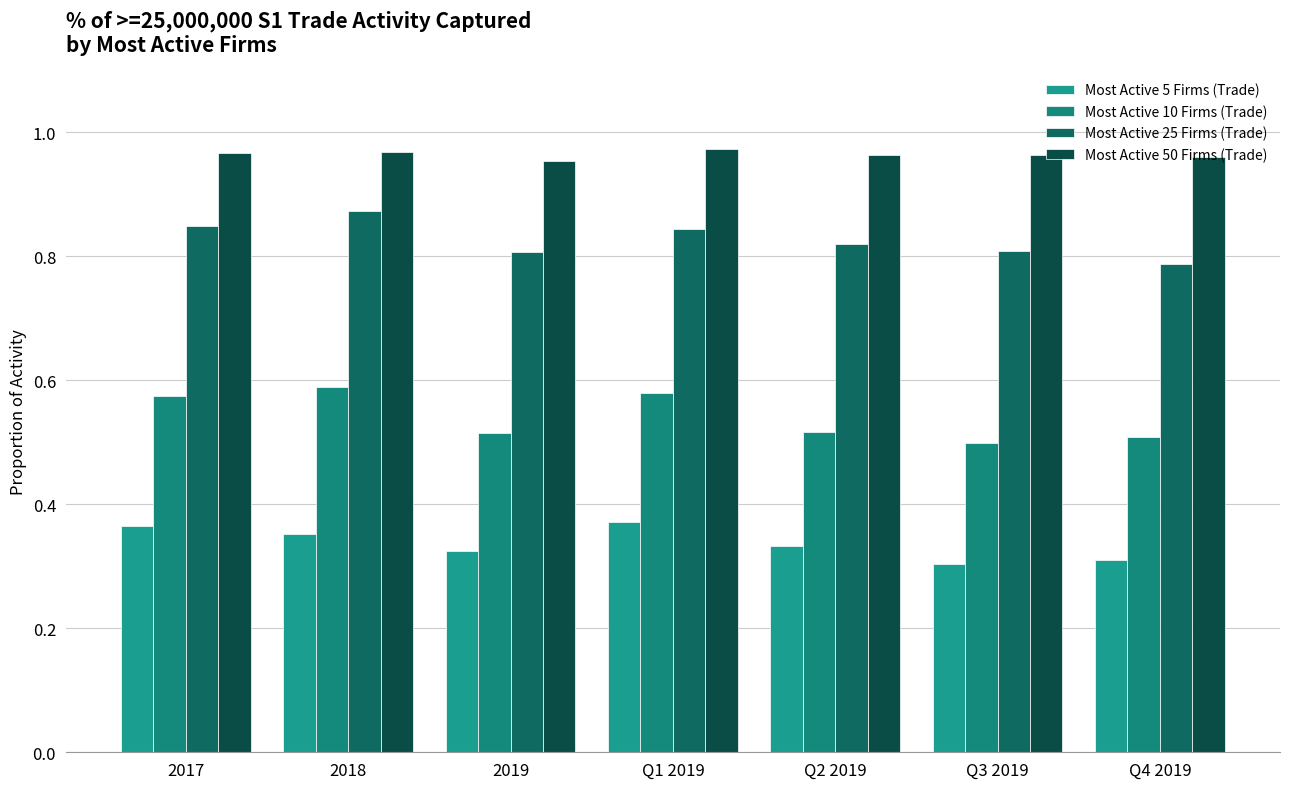

Which series has the largest total across all categories?

Most Active 50 Firms (Trade)